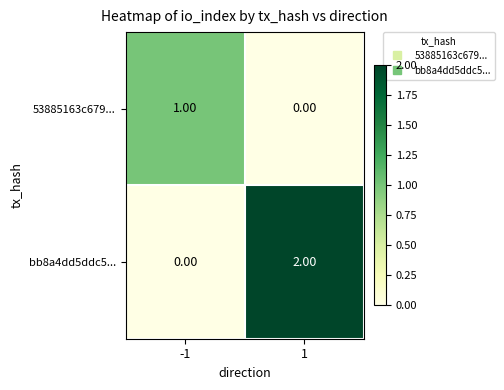

Rank the categories by bb8a4dd5ddc5... value from highest to lowest.

1, -1